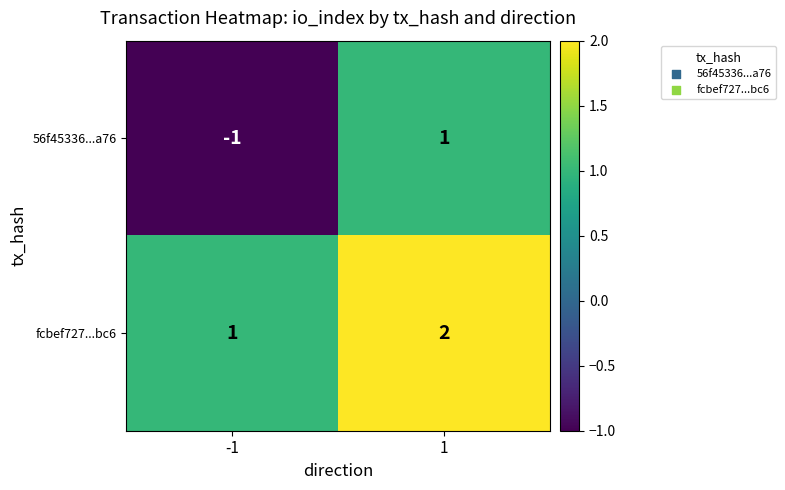

Between -1 and 1, which series saw the biggest shift?

56f45336...a76